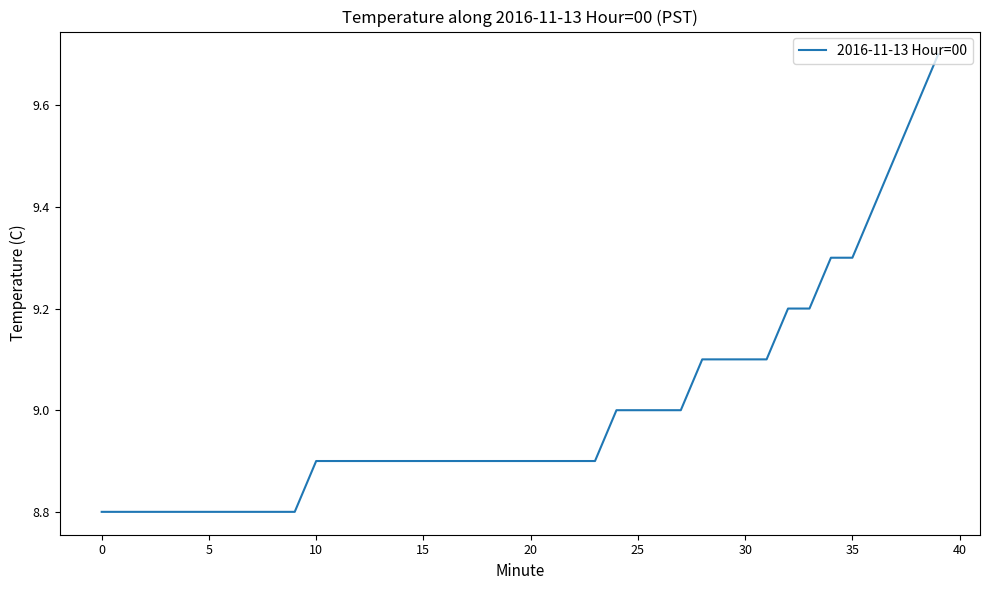

What is the maximum value shown in the chart?

9.7